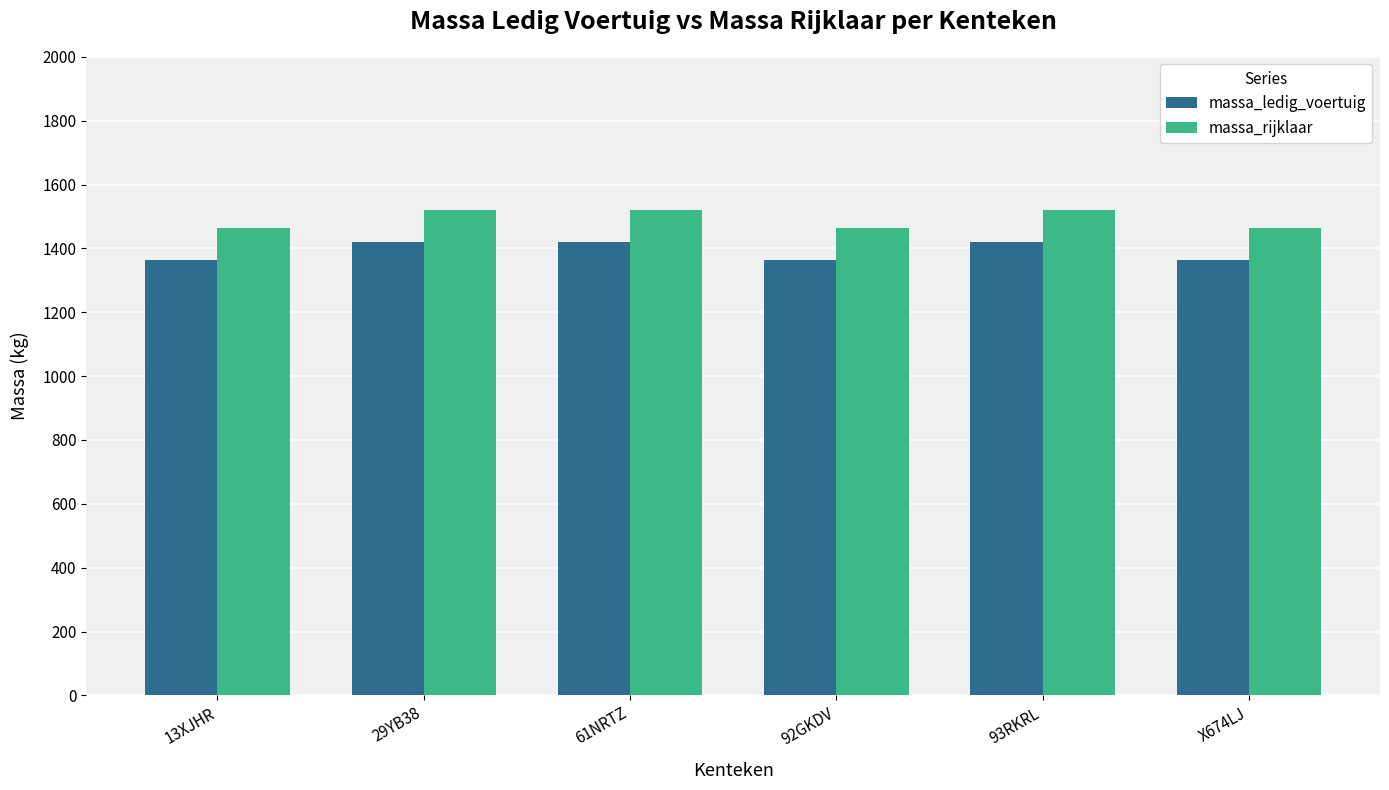

What is the maximum value for massa_rijklaar?

1521